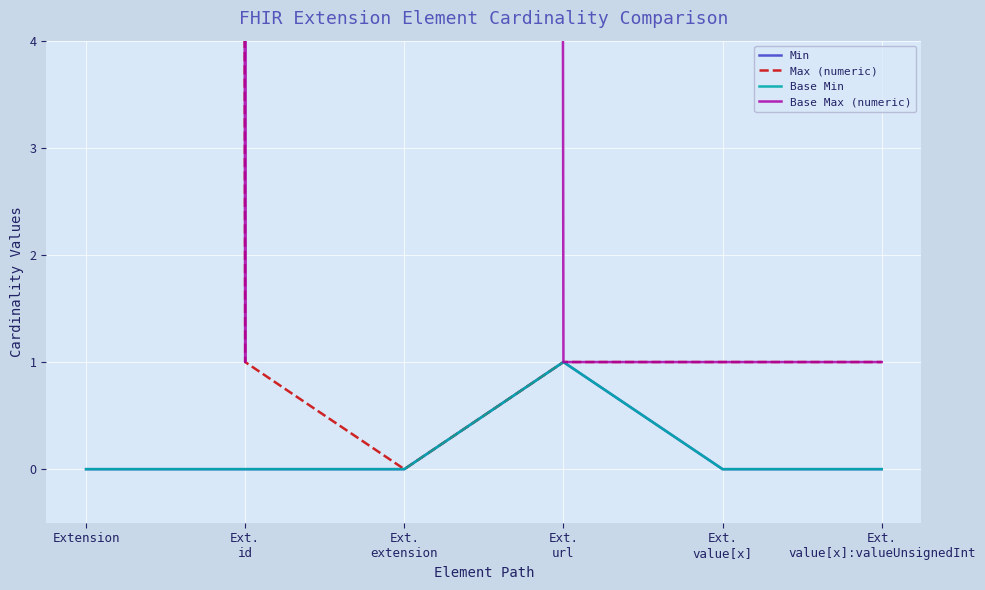

At how many categories does at least one series exceed 564?

2